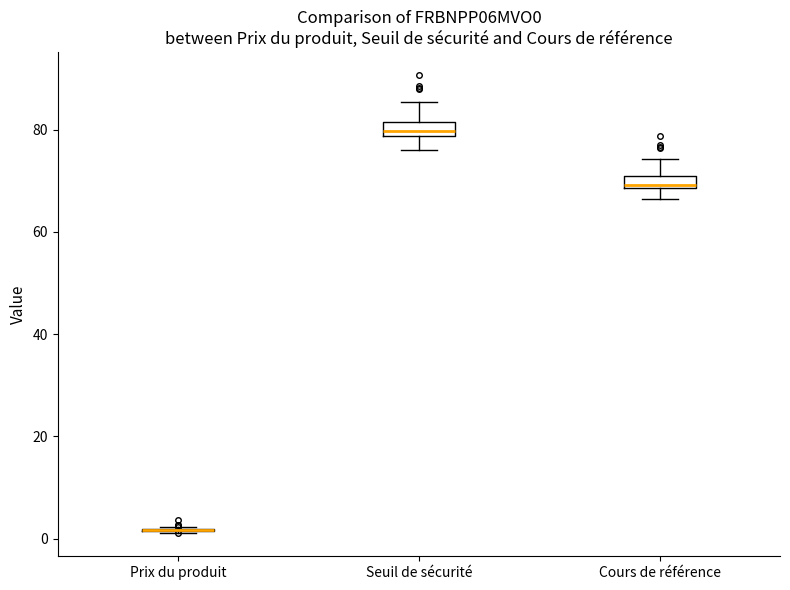

Where does the upper whisker of the box for Seuil de sécurité end on the y-axis? The values are not printed on the chart, so give them approximately, as read against the axis.

86